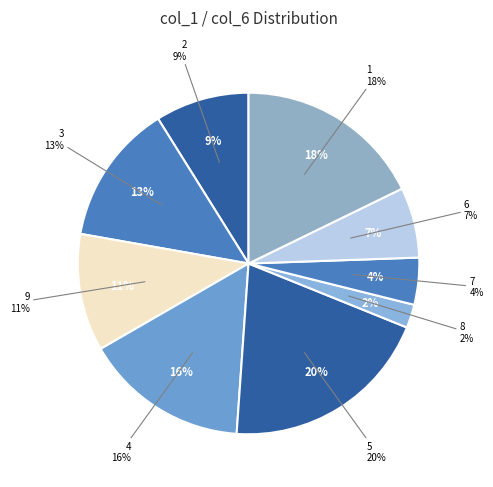

Is there a majority slice in this chart?

No